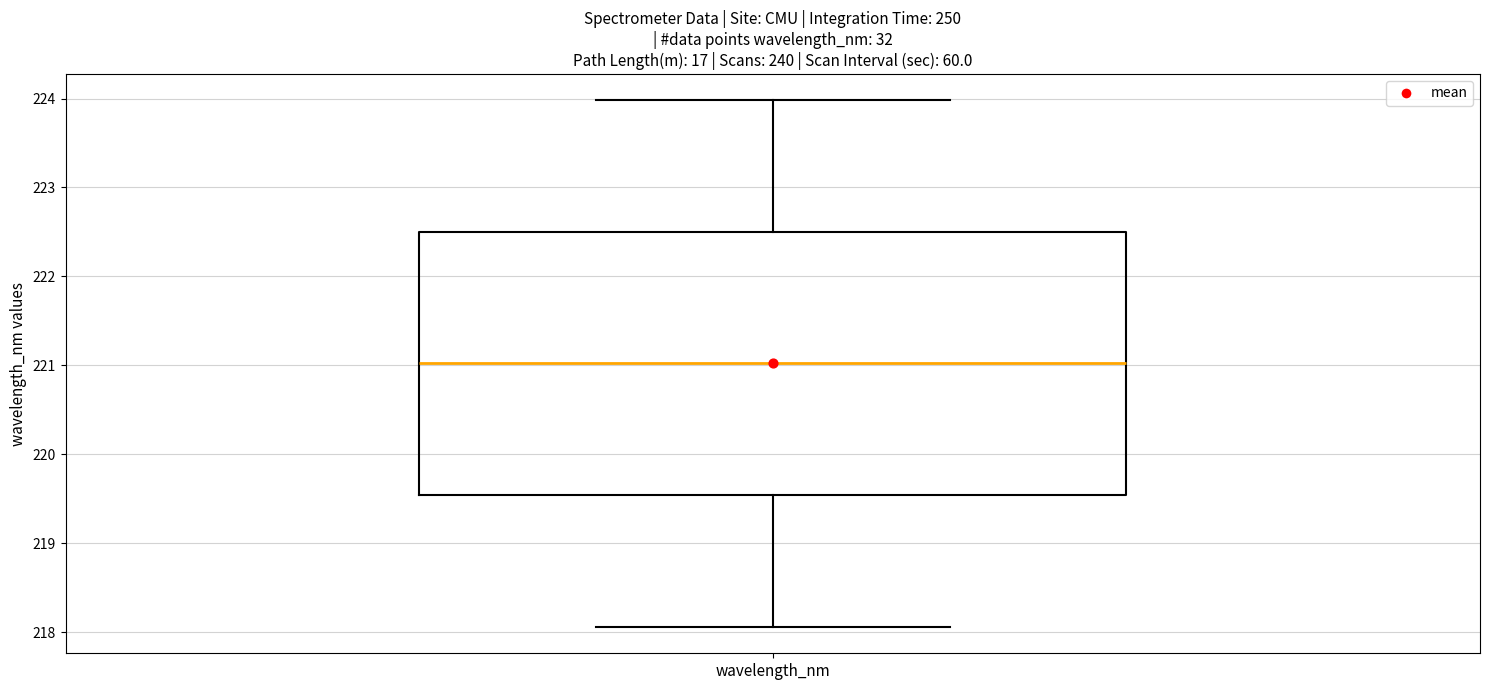

Read this box plot against the y-axis: the position of the median line, the range covered by the box, and the ends of both whiskers. The values are not printed on the chart, so give them approximately, as read against the axis.

median 221.0, box 219.5 to 222.5, whiskers 218.1 to 224.0